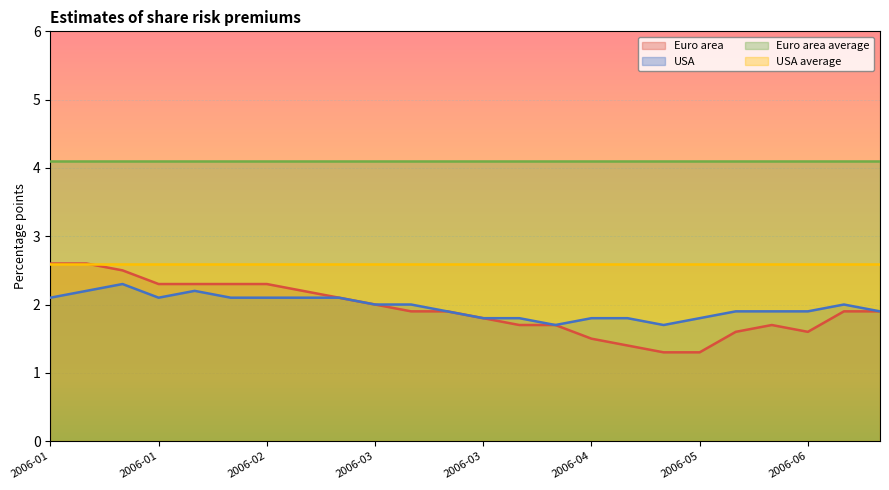

Reading left to right, what are all the values shown in this chart?

Euro area: 2.6	2.6	2.5	2.3	2.3	2.3	2.3	2.2	2.1	2.0	1.9	1.9	1.8	1.7	1.7	1.5	1.4	1.3	1.3	1.6	1.7	1.6	1.9	1.9
USA: 2.1	2.2	2.3	2.1	2.2	2.1	2.1	2.1	2.1	2.0	2.0	1.9	1.8	1.8	1.7	1.8	1.8	1.7	1.8	1.9	1.9	1.9	2.0	1.9